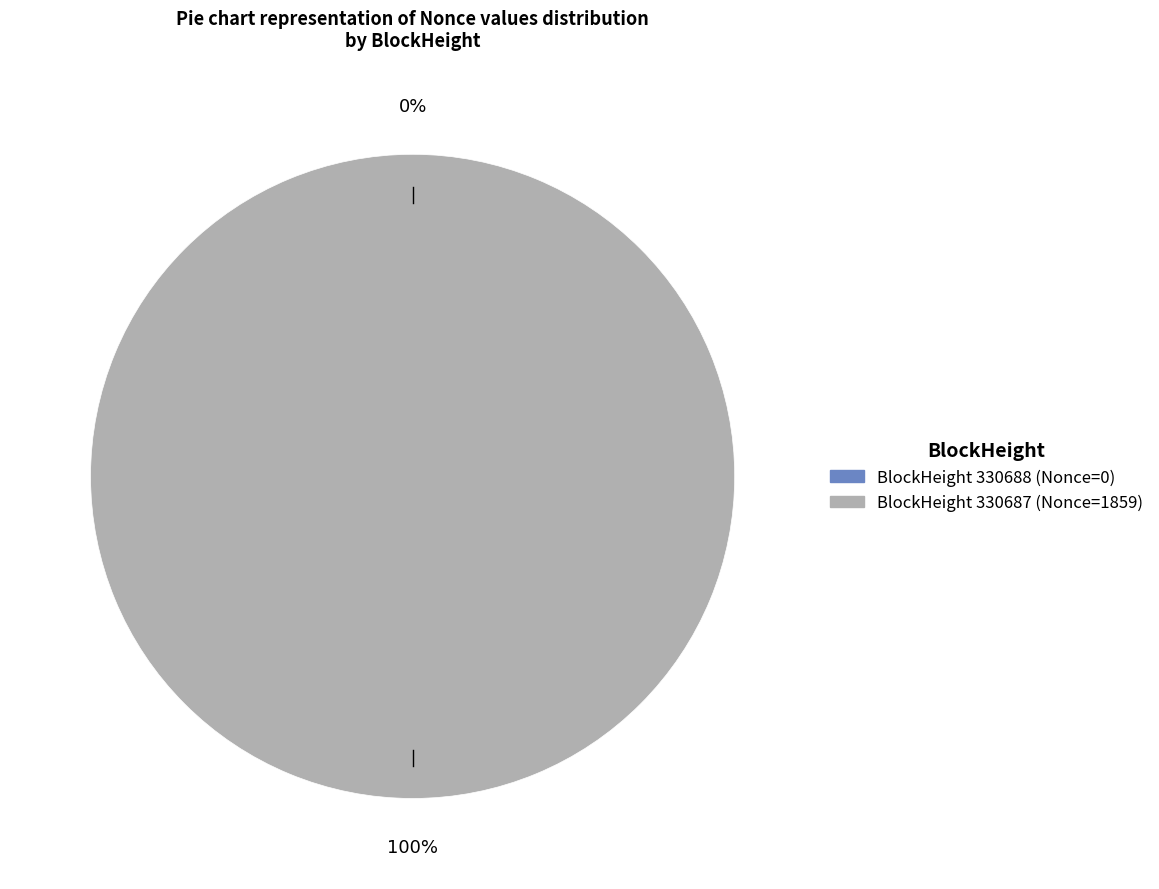

Which category has the biggest portion of the pie?

330687